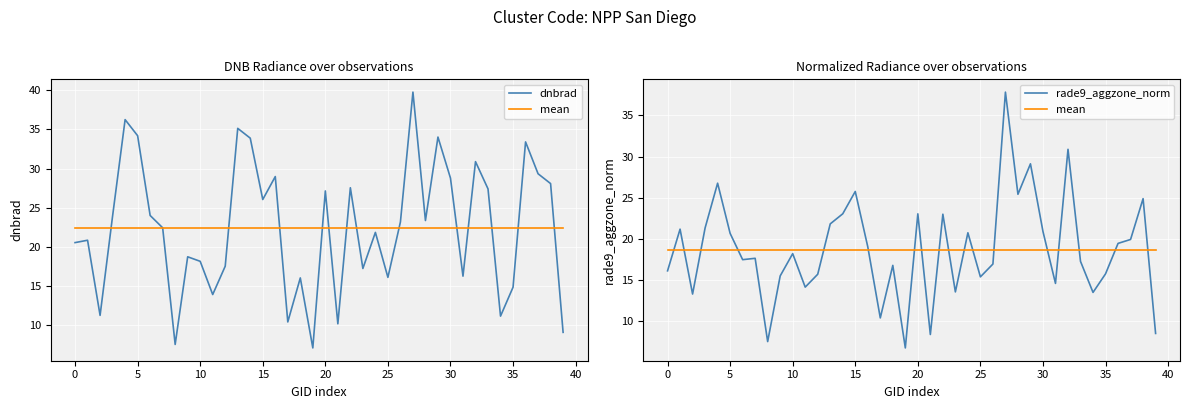

How many times do rade9_aggzone_norm and dnbrad cross each other?

10